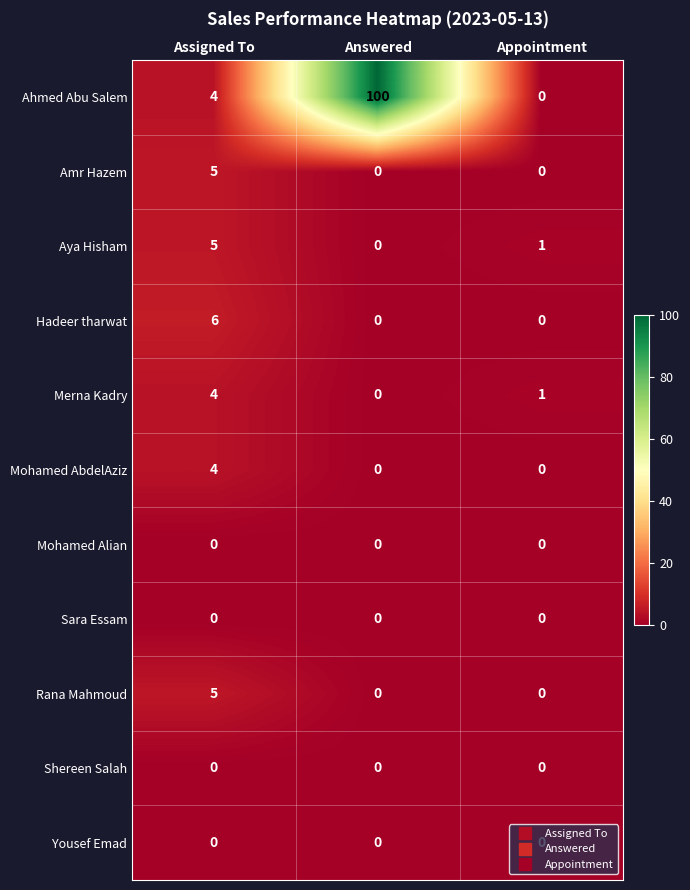

At which category does the chart reach its peak across all series?

Answered